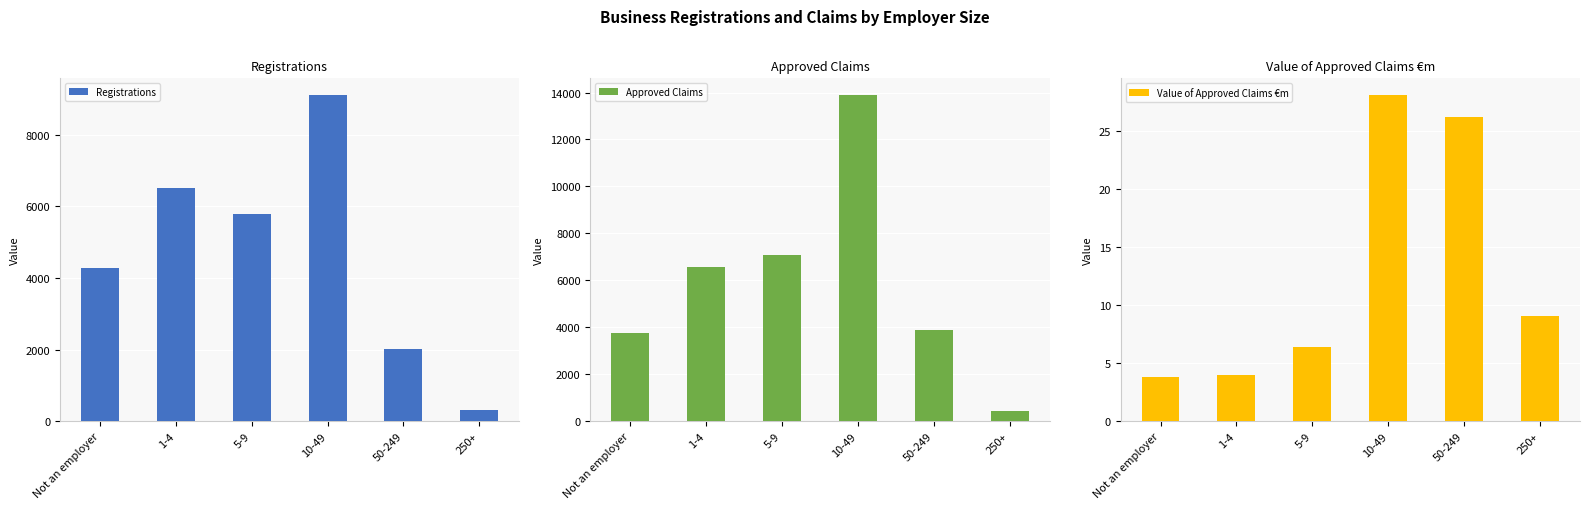

What is the total value across all series at 5-9?

12865.4